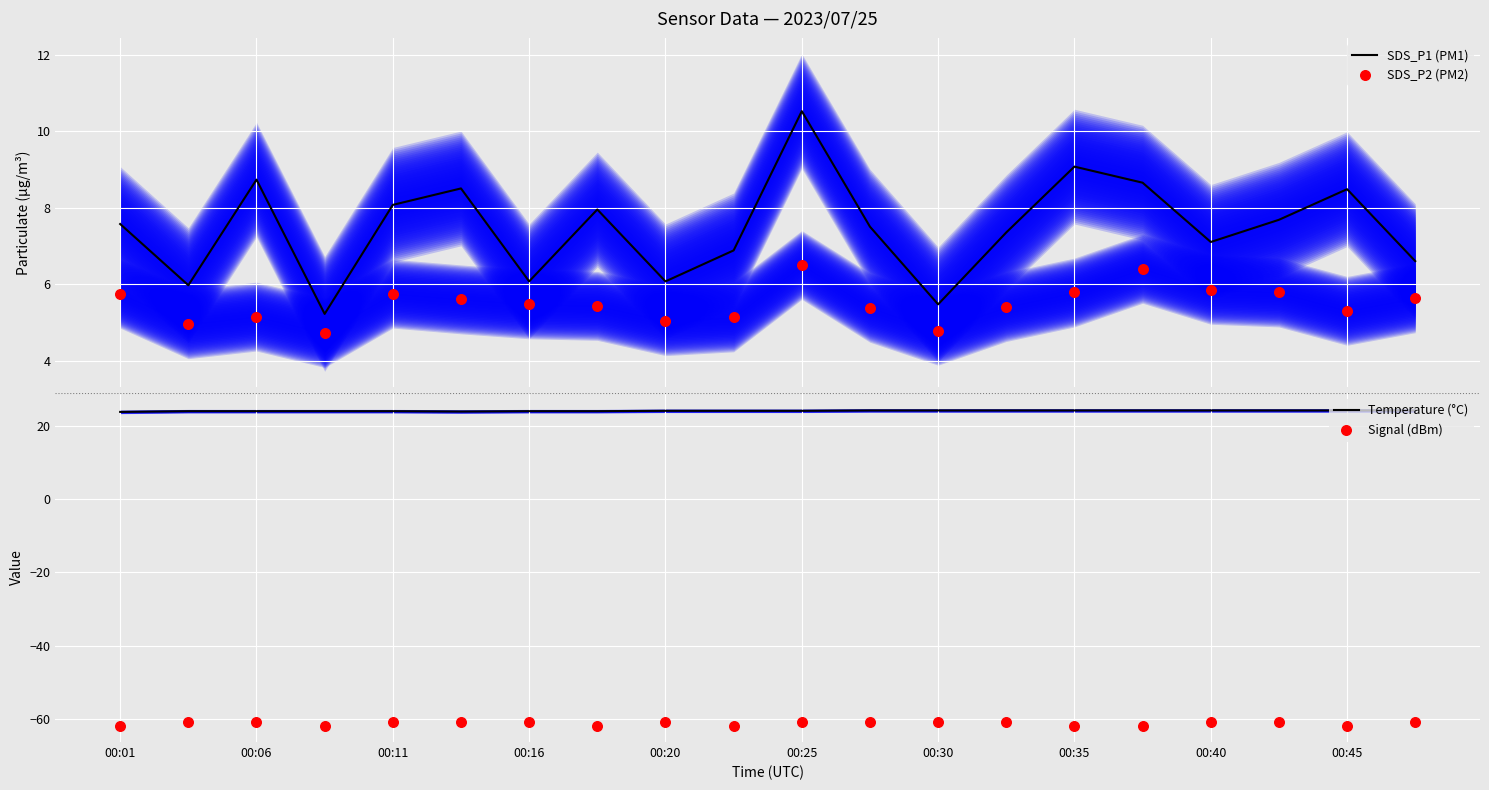

At how many categories does at least one series exceed -61?

20